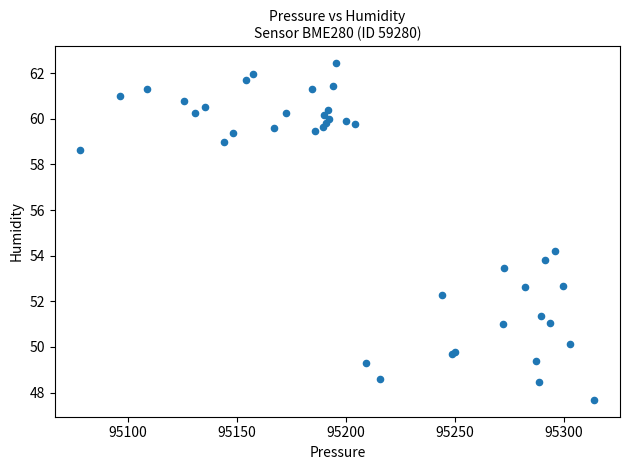

What Y value in the scatter plot is closest to 55?

54.2